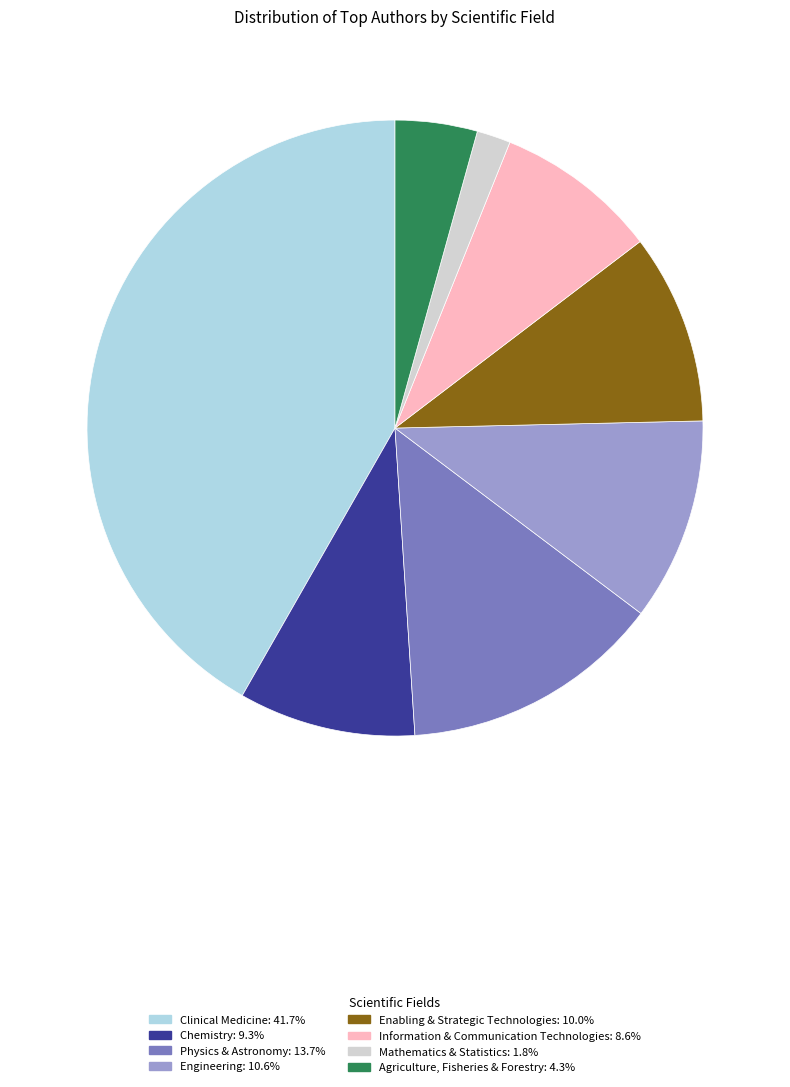

How many slices are in this pie chart?

8